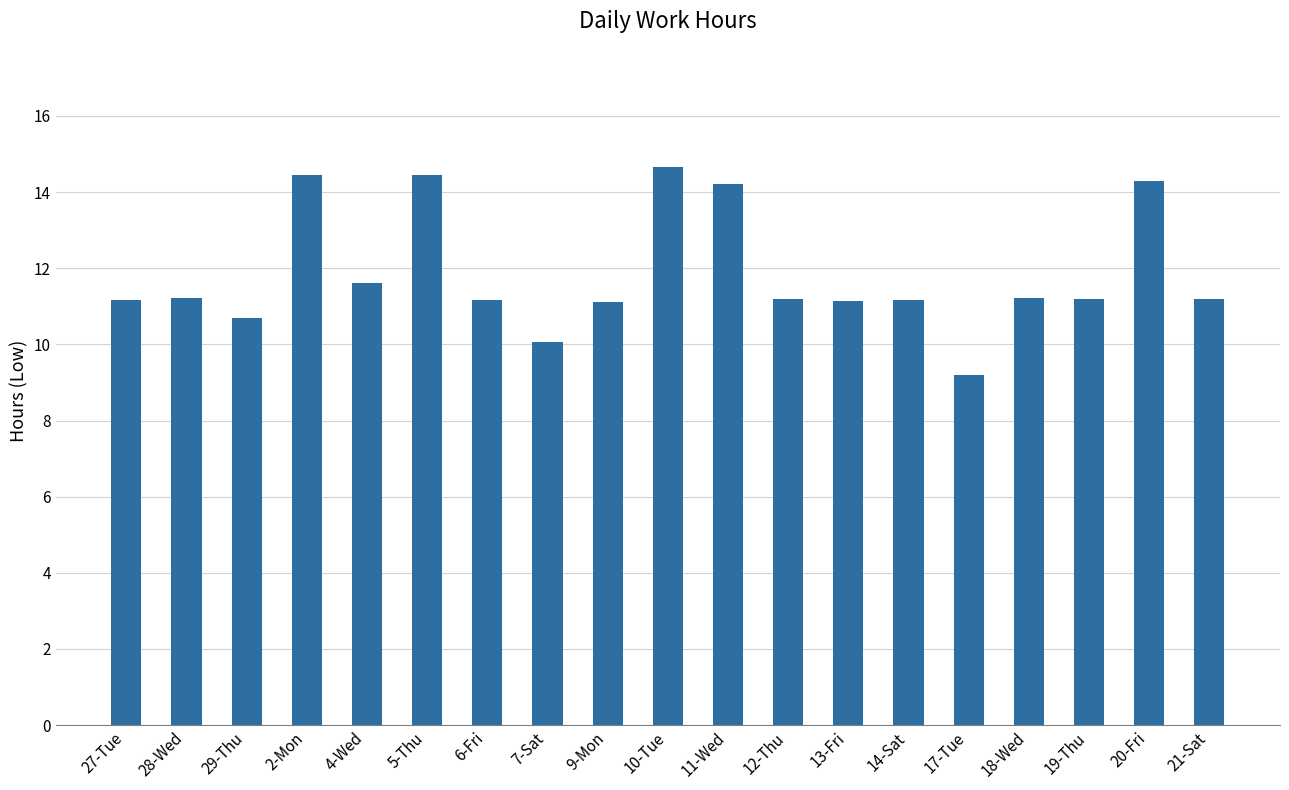

What is the greatest value displayed?

14.7